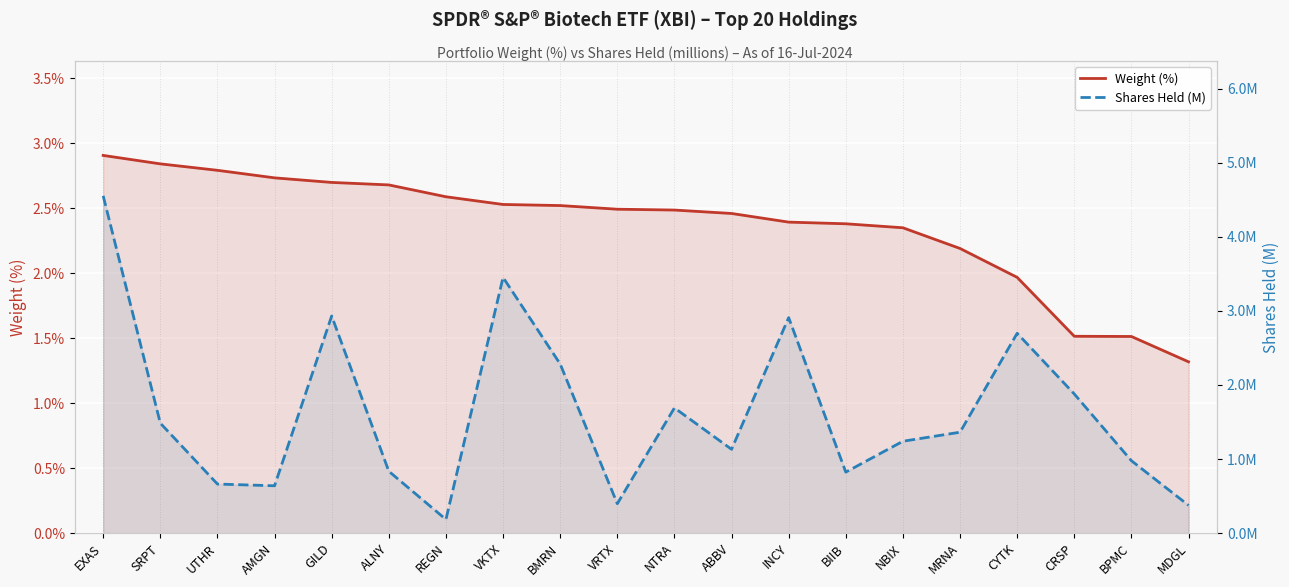

Rank the series by their average value, from lowest to highest.

Shares Held (M), Weight (%)